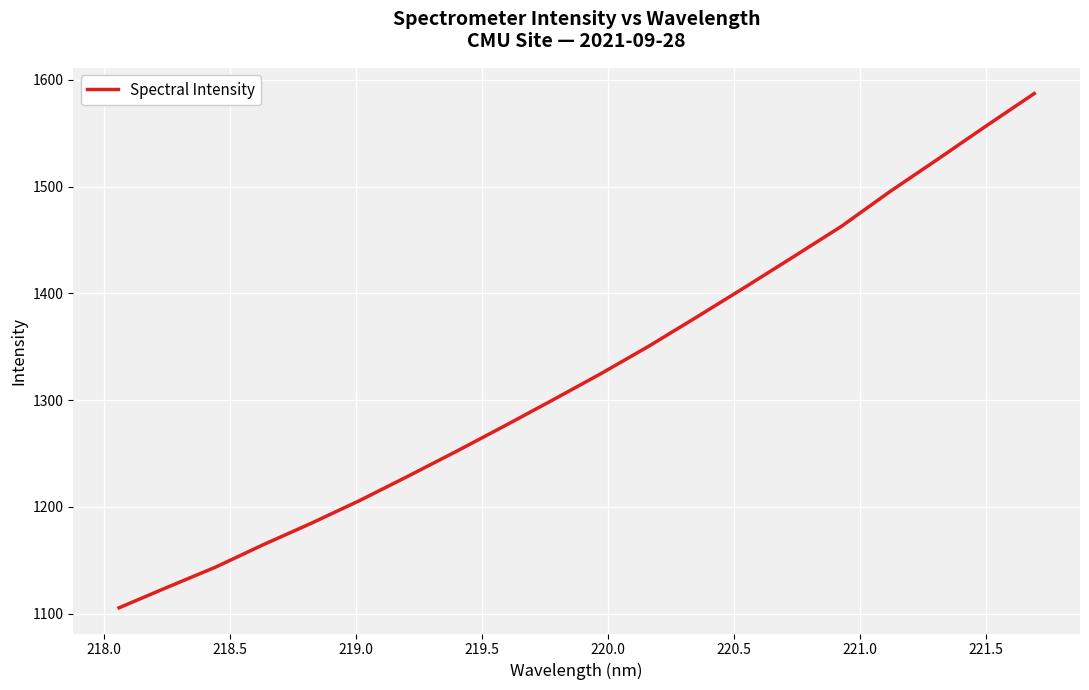

What is the difference between the maximum and minimum values?

481.7